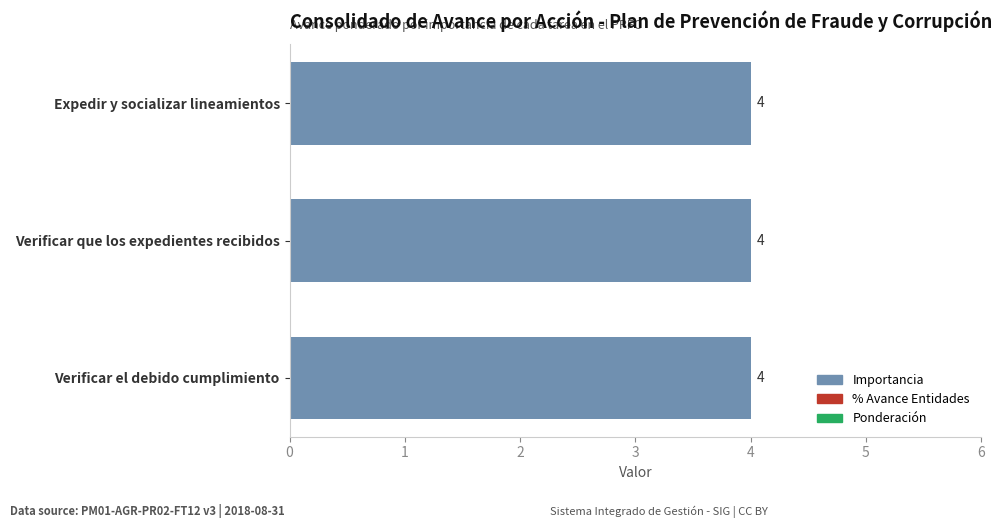

Between Expedir y socializar lineamientos and Verificar que los expedientes recibidos, which is larger?

Expedir y socializar lineamientos